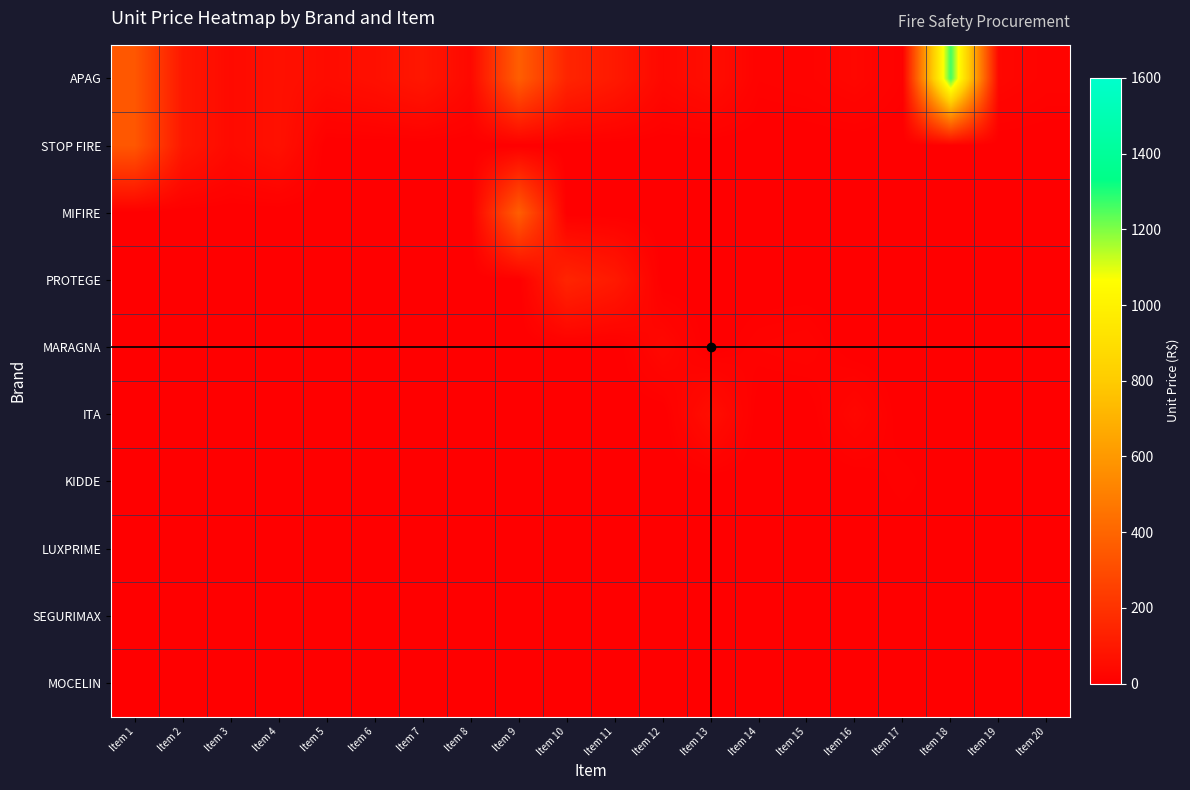

At how many categories does at least one series exceed 190?

3